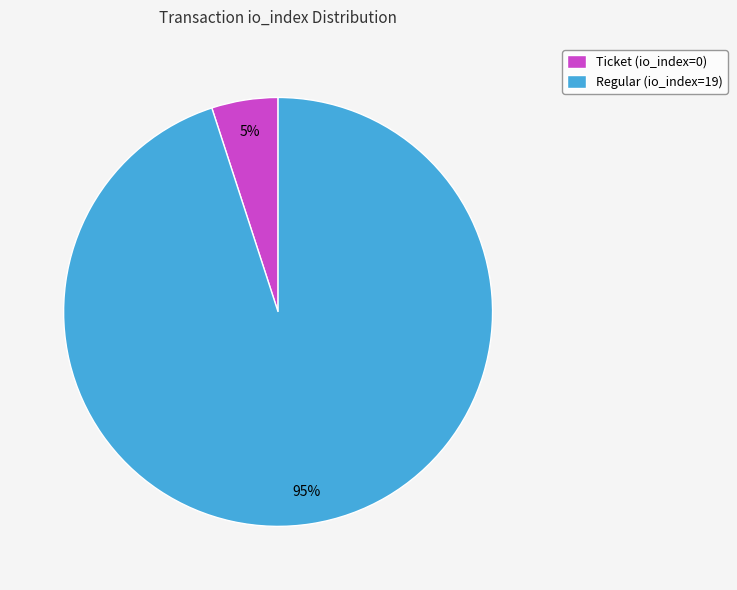

True or false: Regular (io_index=19) accounts for 95% of the total.

True